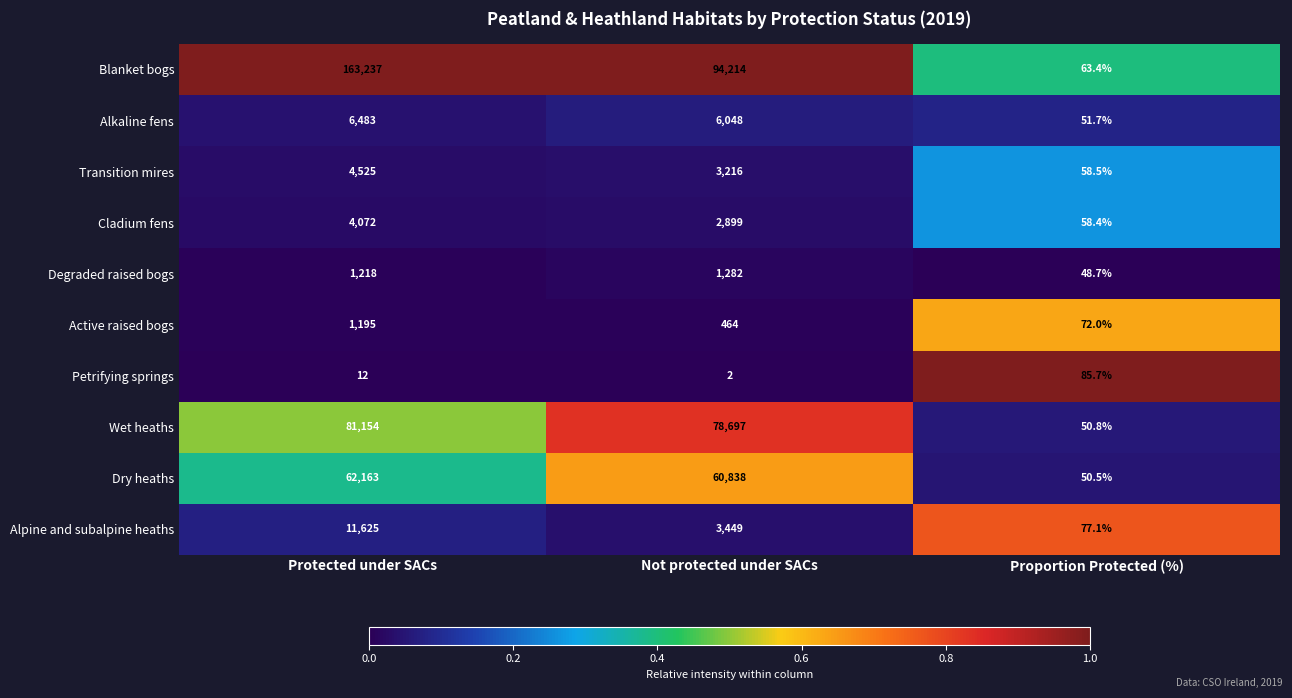

Which series has the largest range (max minus min)?

Blanket bogs